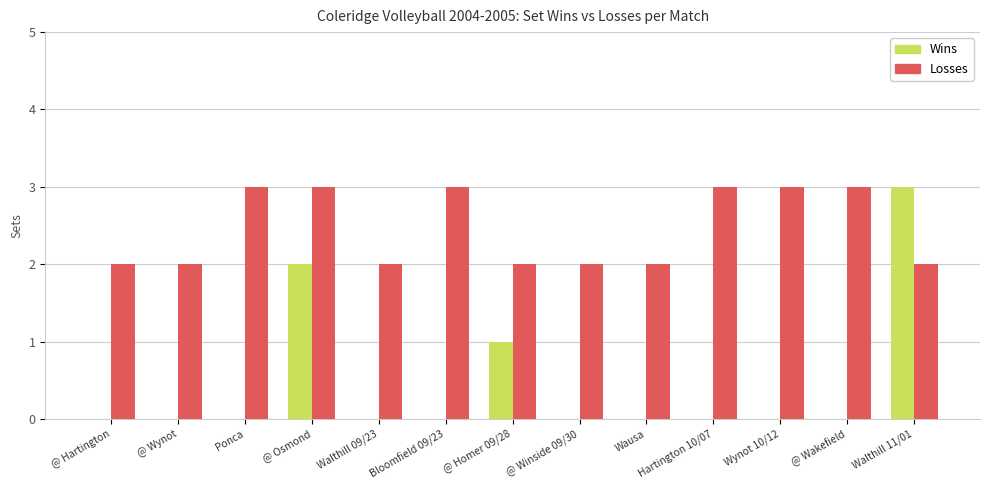

At which label is Wins closest to 1?

@ Homer 09/28